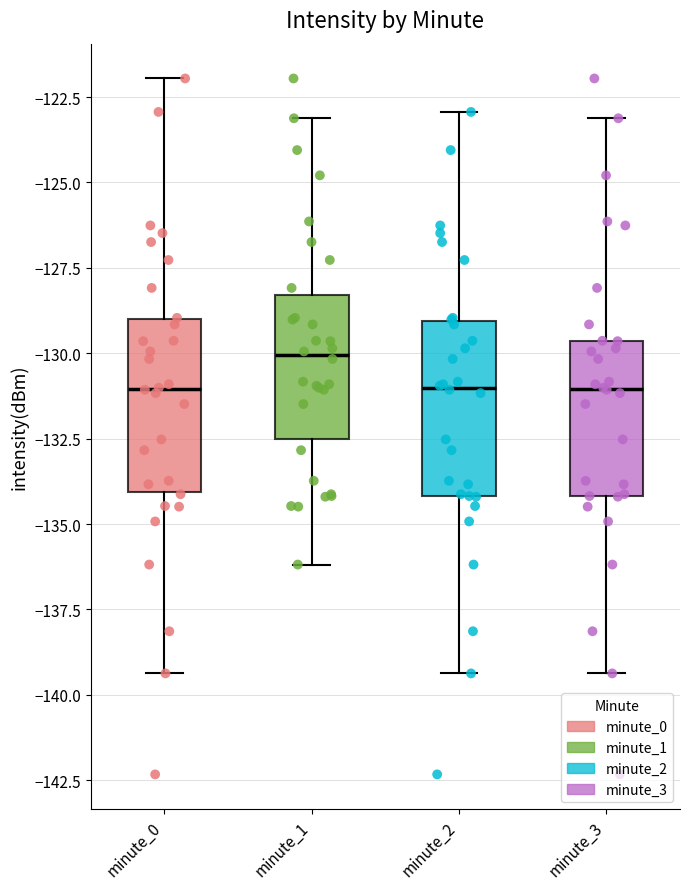

Where is the upper edge of the box for minute_3 on the y-axis? The values are not printed on the chart, so give them approximately, as read against the axis.

-129.5